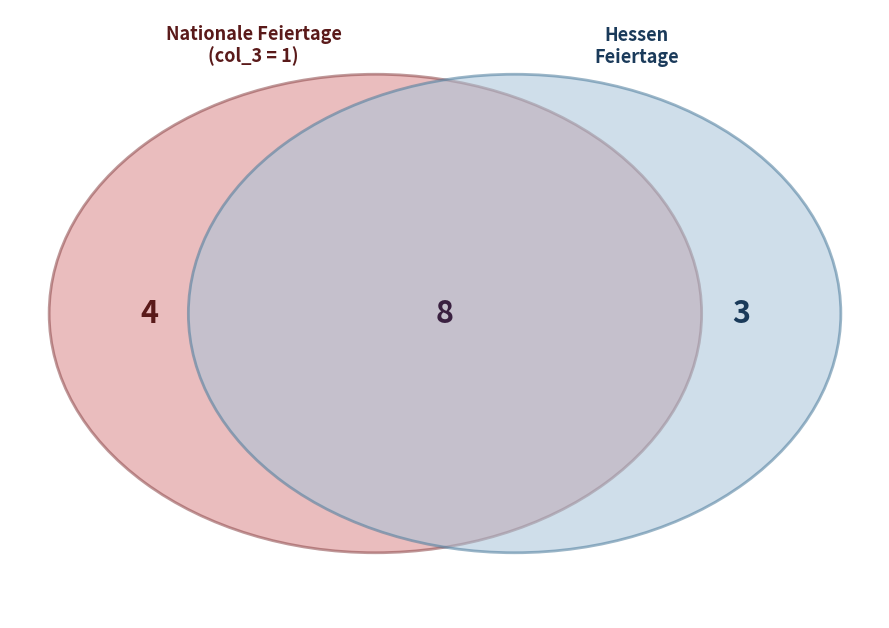

Does 2. Weihnachtstag (26.12.) represent more than half of the total?

No